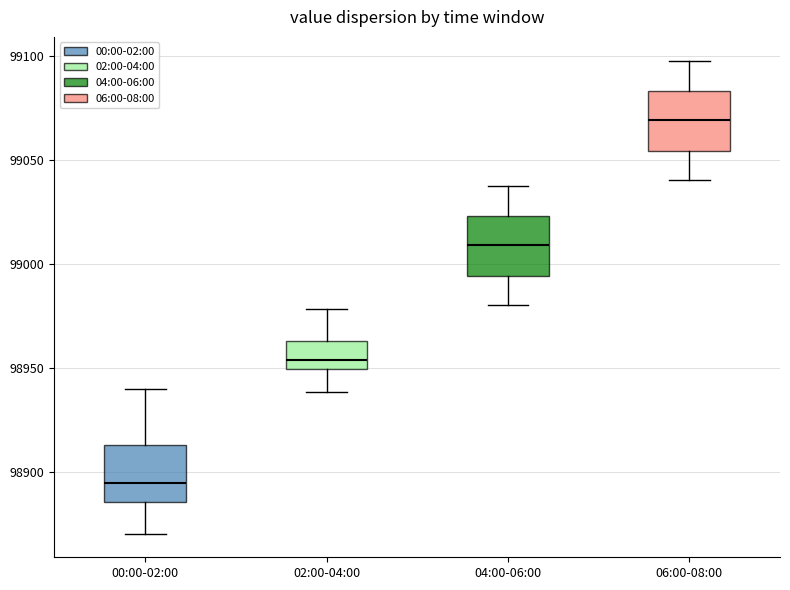

Which box's median line is the lowest?

00:00-02:00